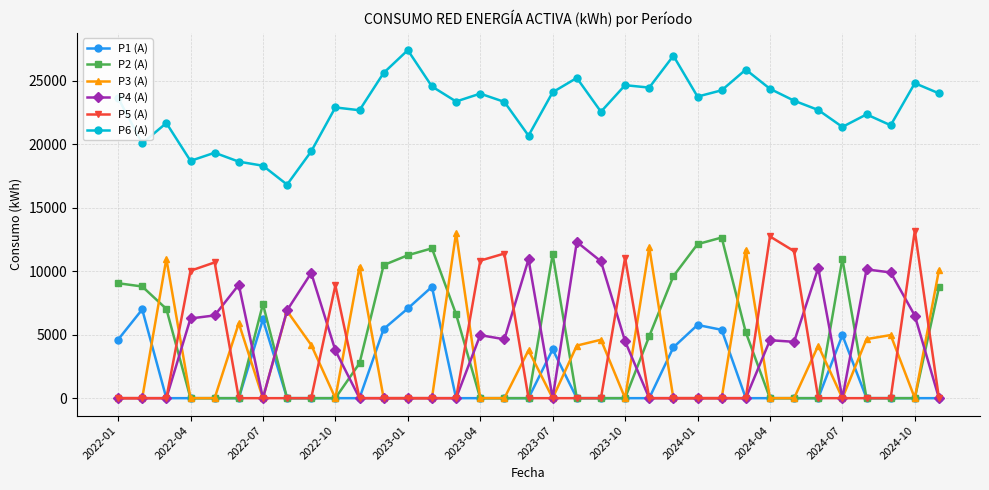

What is the maximum value shown in the chart?

27415